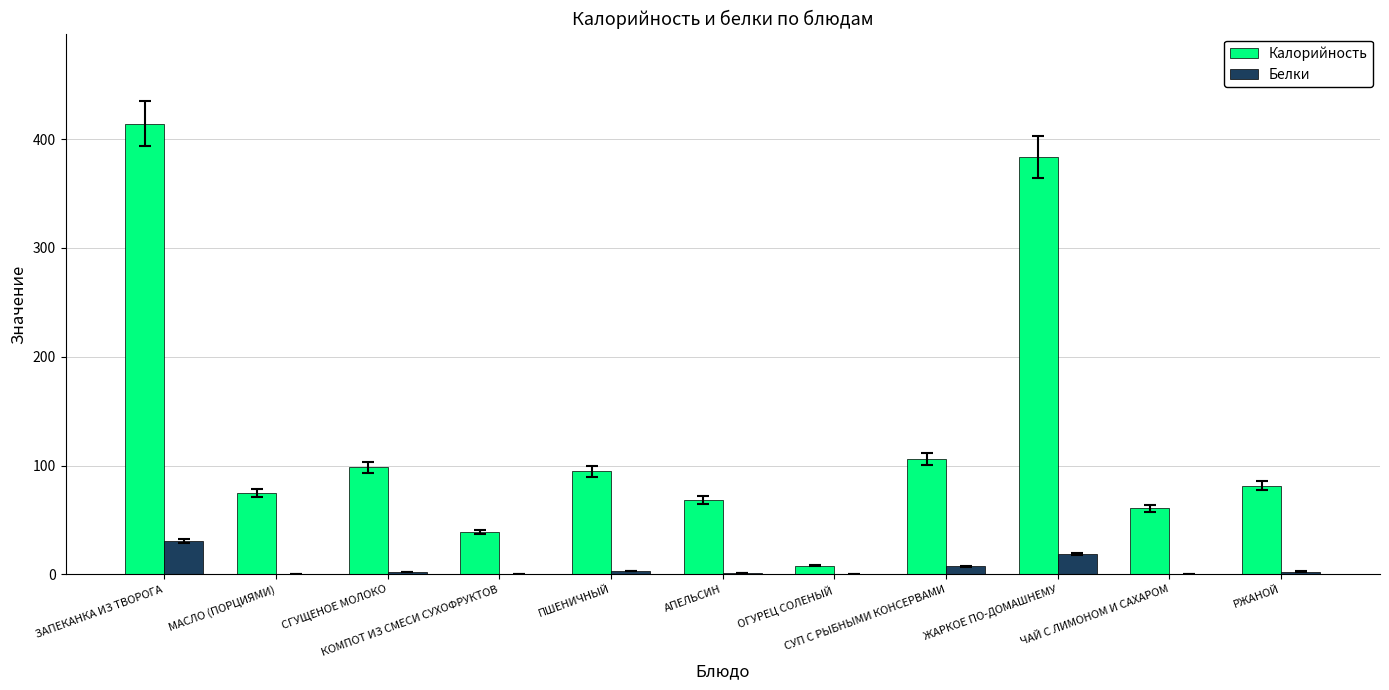

What is the sum of all Белки values?

66.2